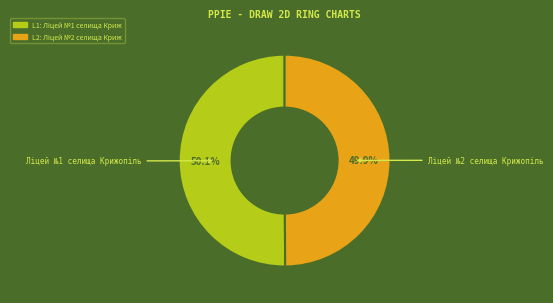

Count the number of slices in the pie.

2